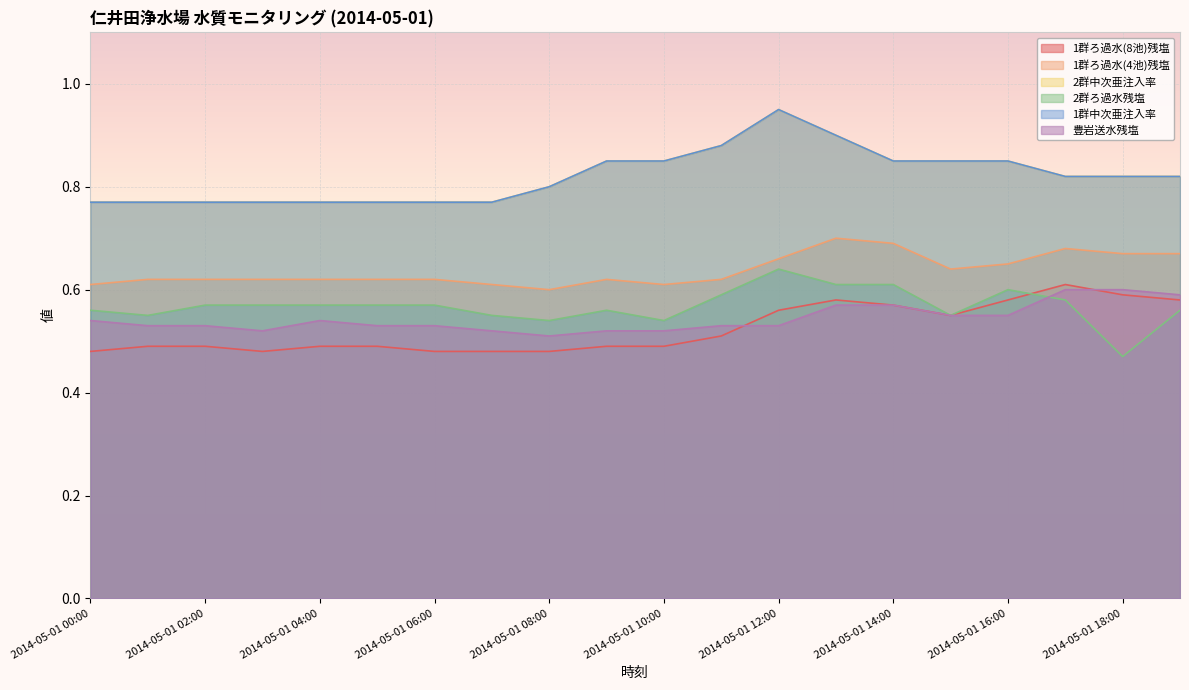

What is the maximum value for 1群ろ過水(4池)残塩?

0.7